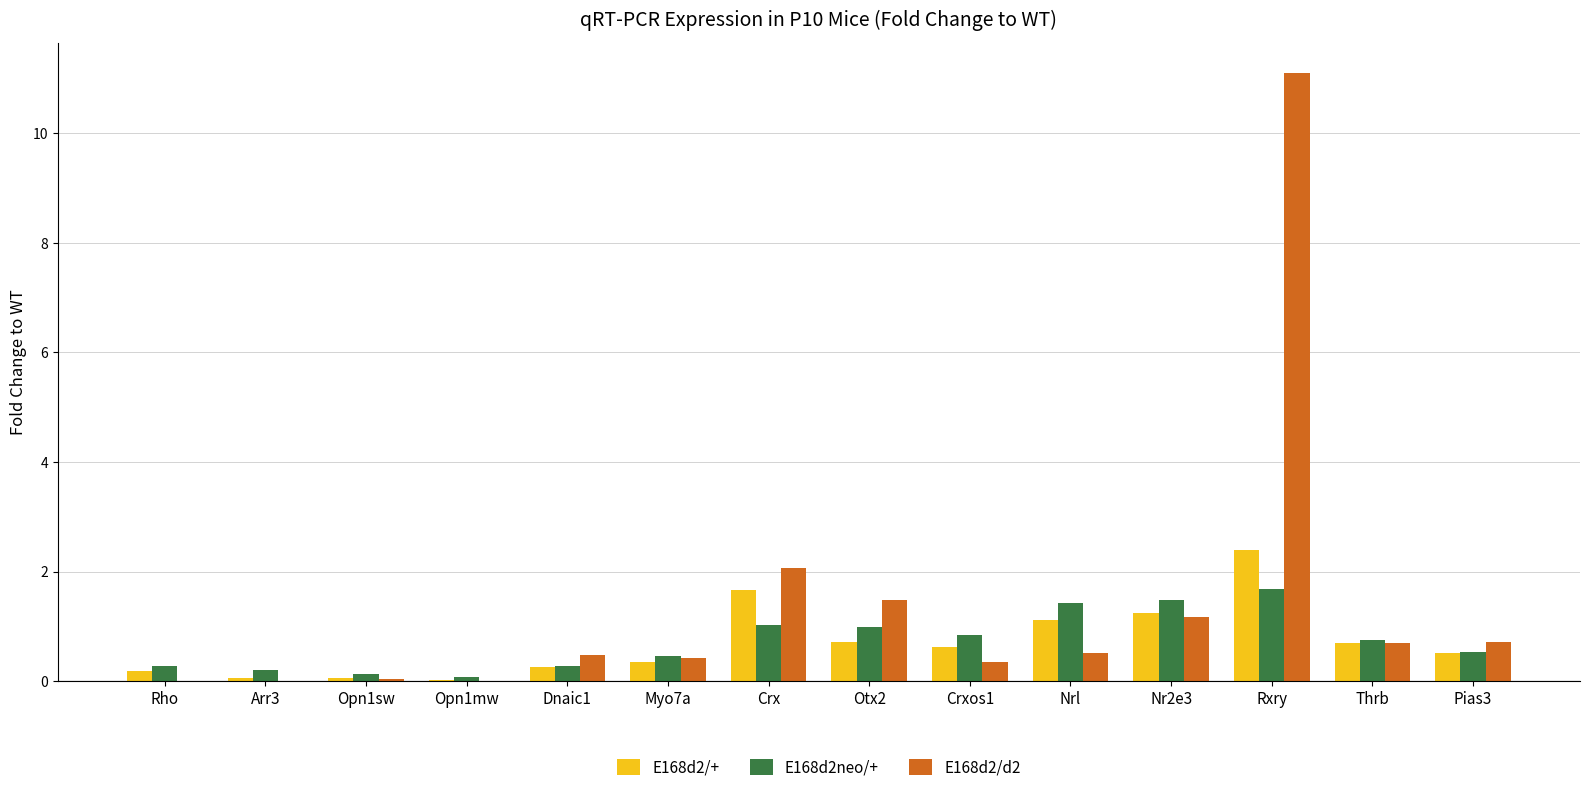

True or false: E168d2neo/+ has a value of 0.1 at Opn1sw.

True